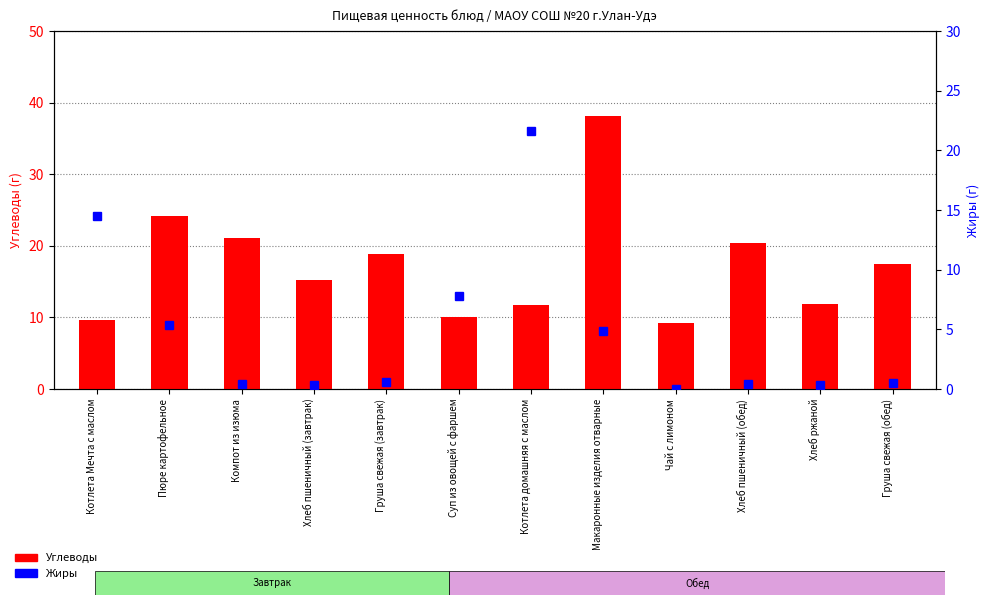

Which has a higher value, Котлета домашняя с маслом or Пюре картофельное?

Пюре картофельное